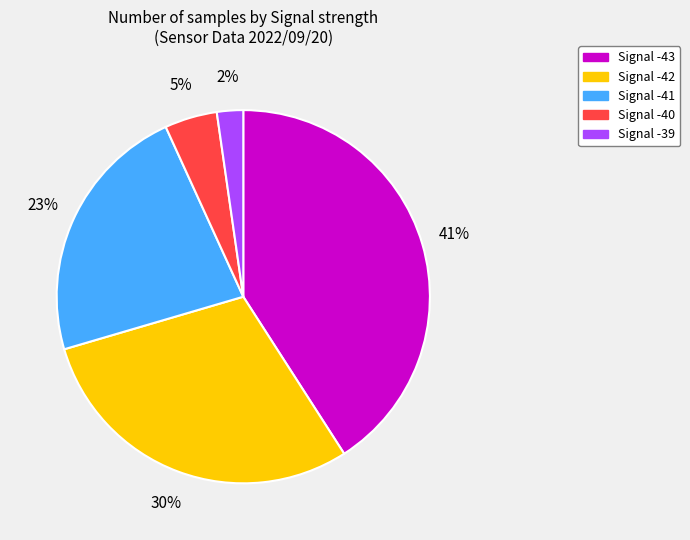

Is there any slice that represents more than half of the pie?

No